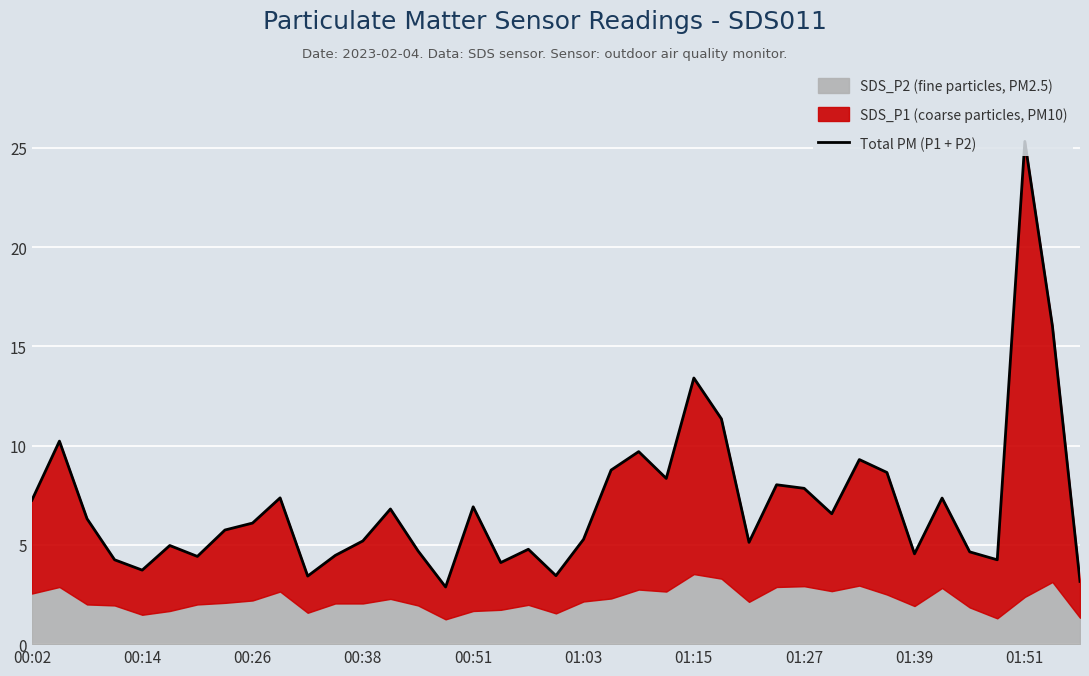

The value at 37 is 16.0. True or false?

True